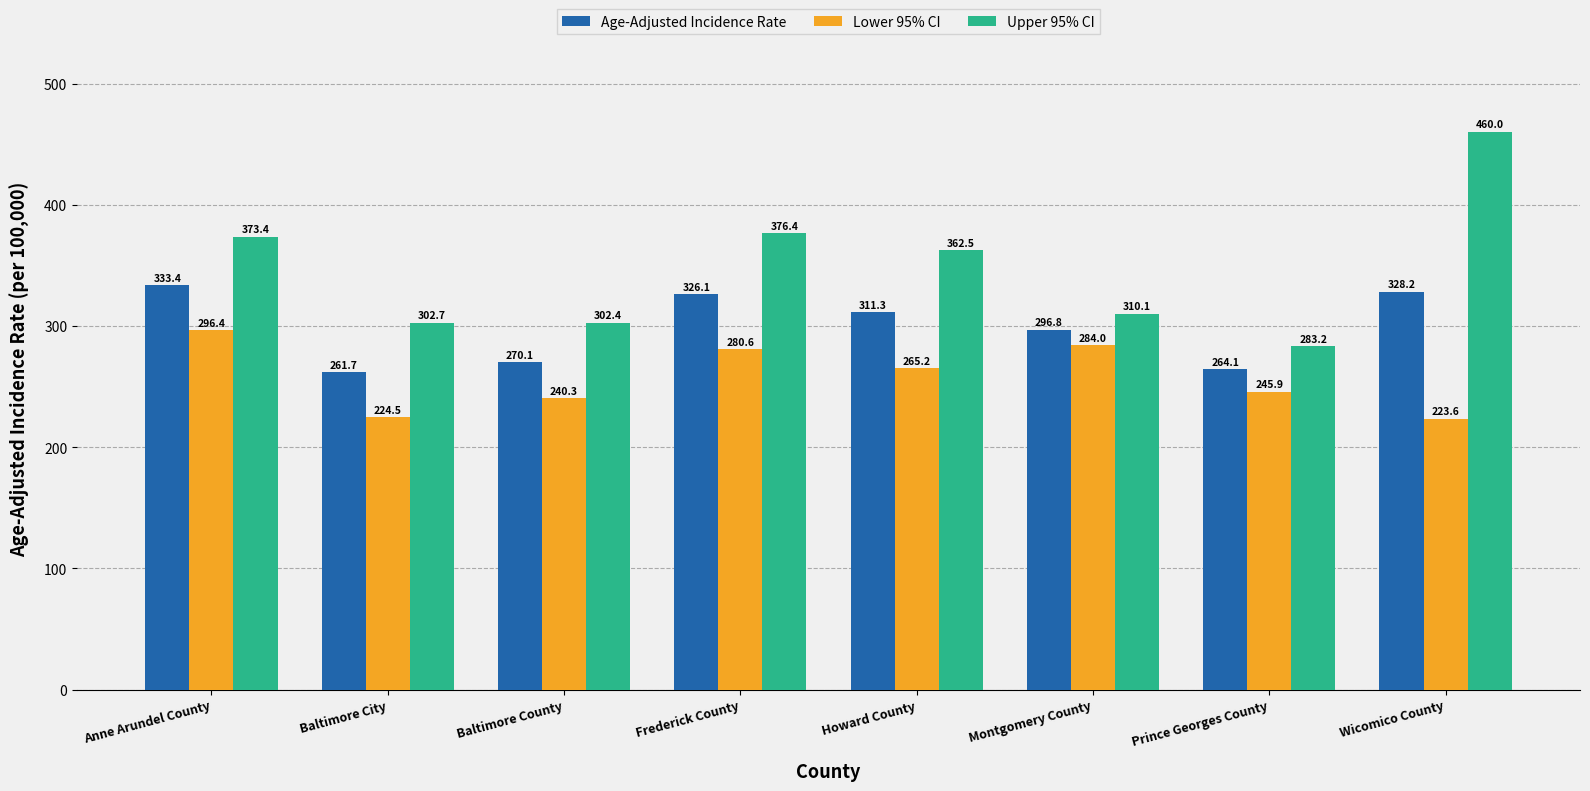

List the labels in order of Age-Adjusted Incidence Rate value, largest first.

Anne Arundel County, Wicomico County, Frederick County, Howard County, Montgomery County, Baltimore County, Prince Georges County, Baltimore City